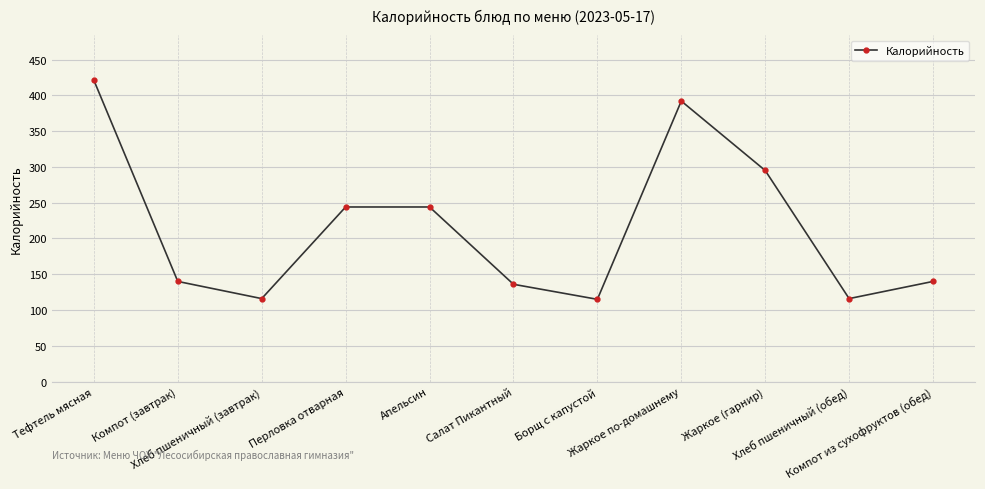

What is the difference between the maximum and minimum values?

306